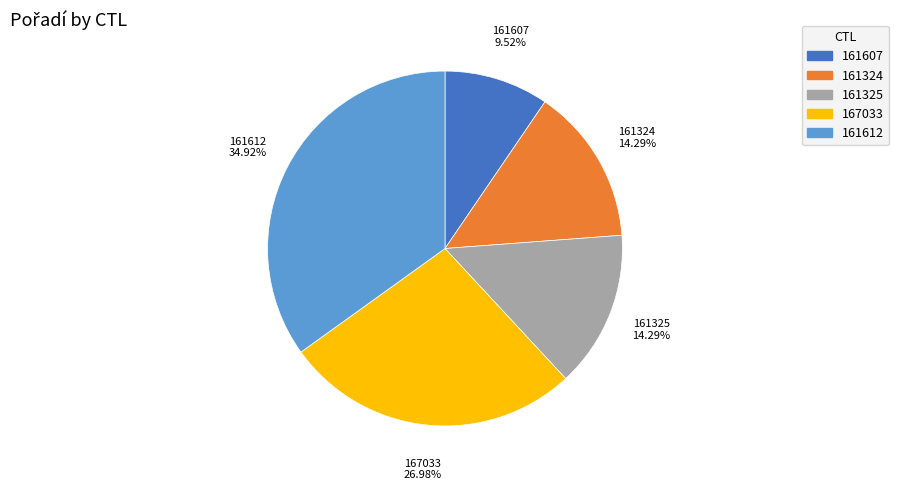

How many slices are in this pie chart?

5